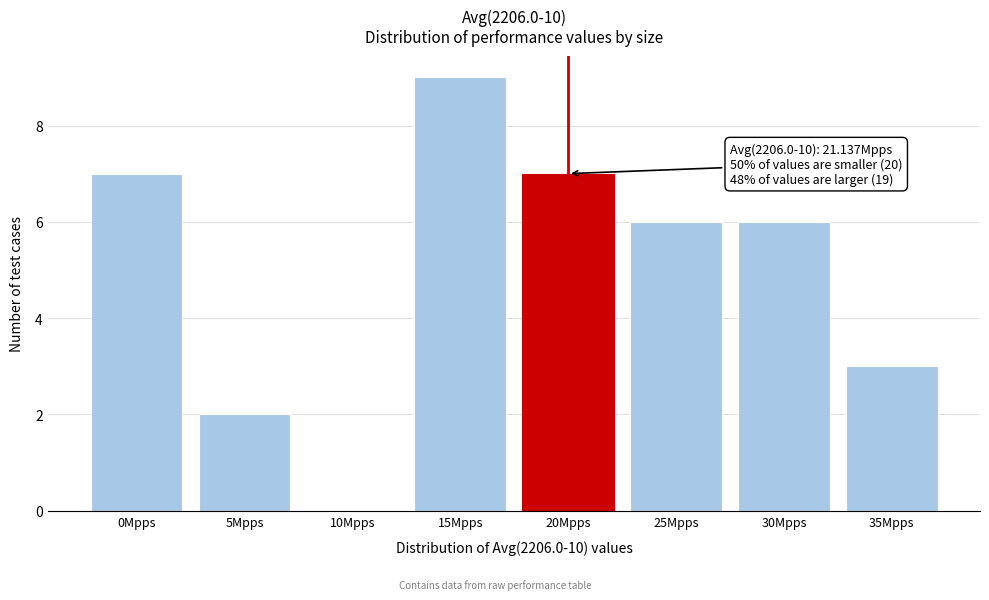

Reading left to right, what are all the values shown in this chart?

0Mpps=7	5Mpps=2	10Mpps=0	15Mpps=9	20Mpps=7	25Mpps=6	30Mpps=6	35Mpps=3